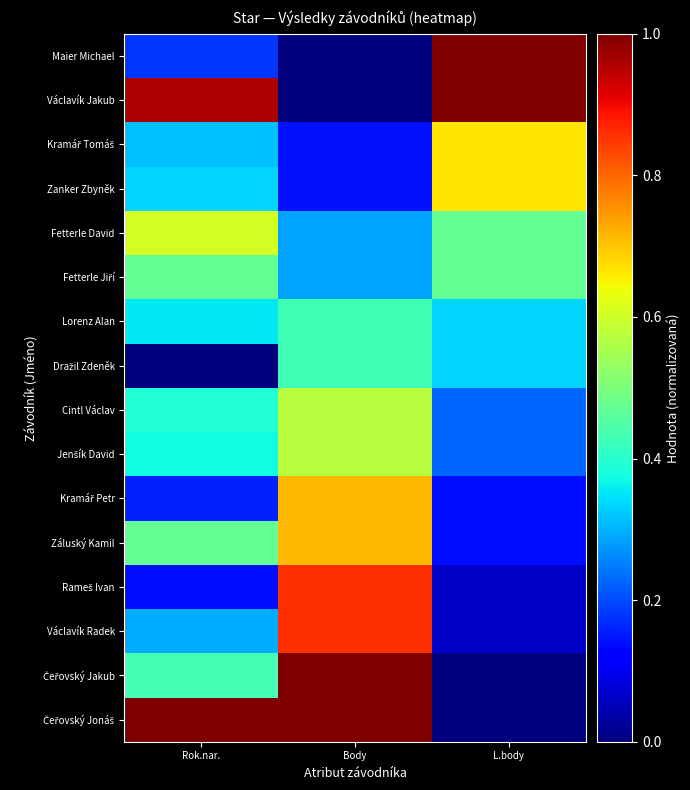

Which series has the largest total across all categories?

Čeřovský Jonáš